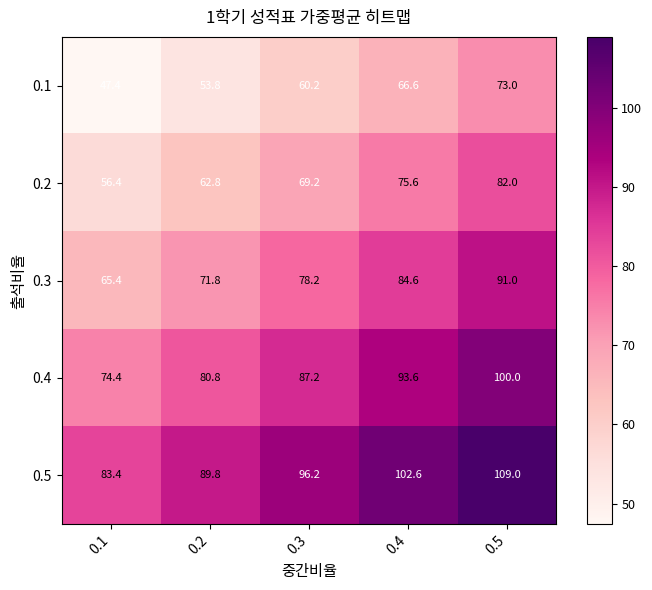

List the series in order of their peak value, lowest first.

0.1, 0.2, 0.3, 0.4, 0.5